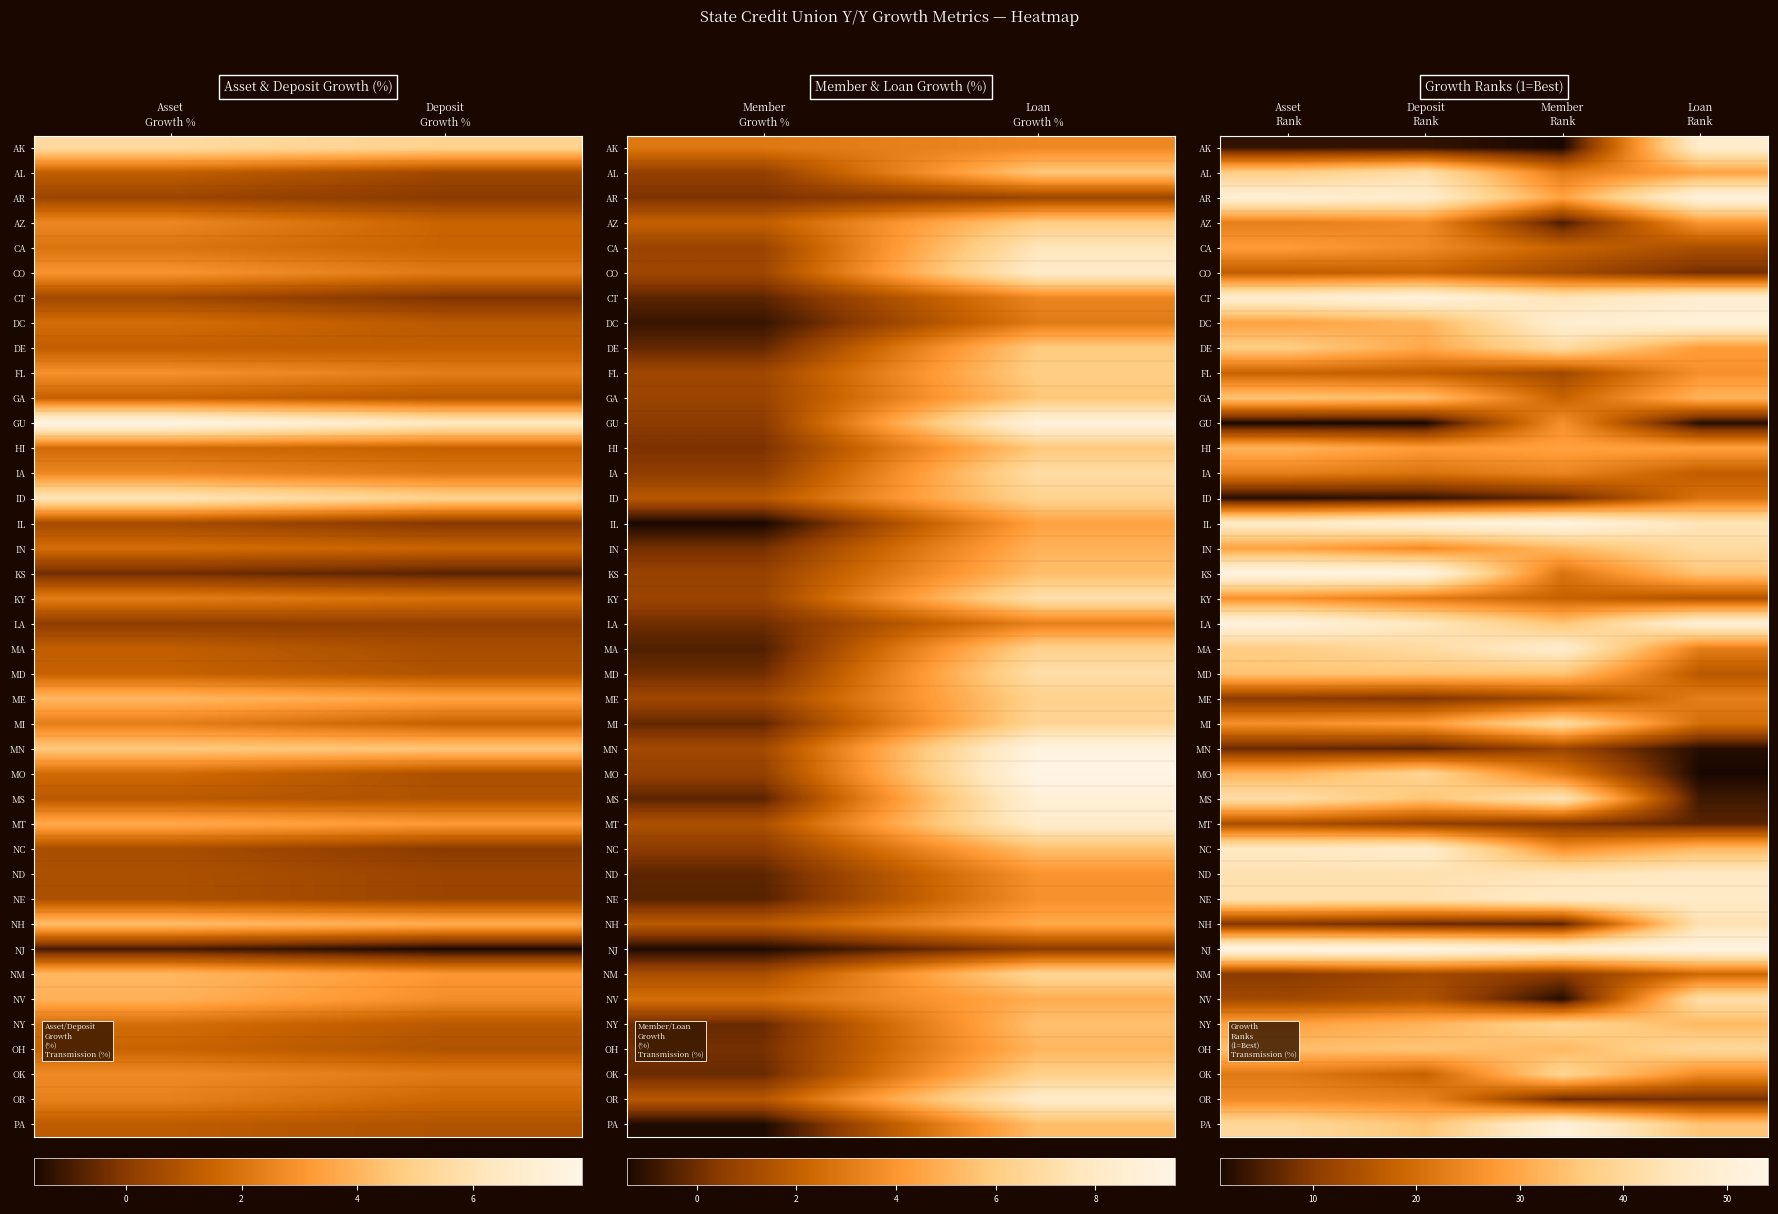

What is the difference between the highest and lowest values at Member Rank?

52